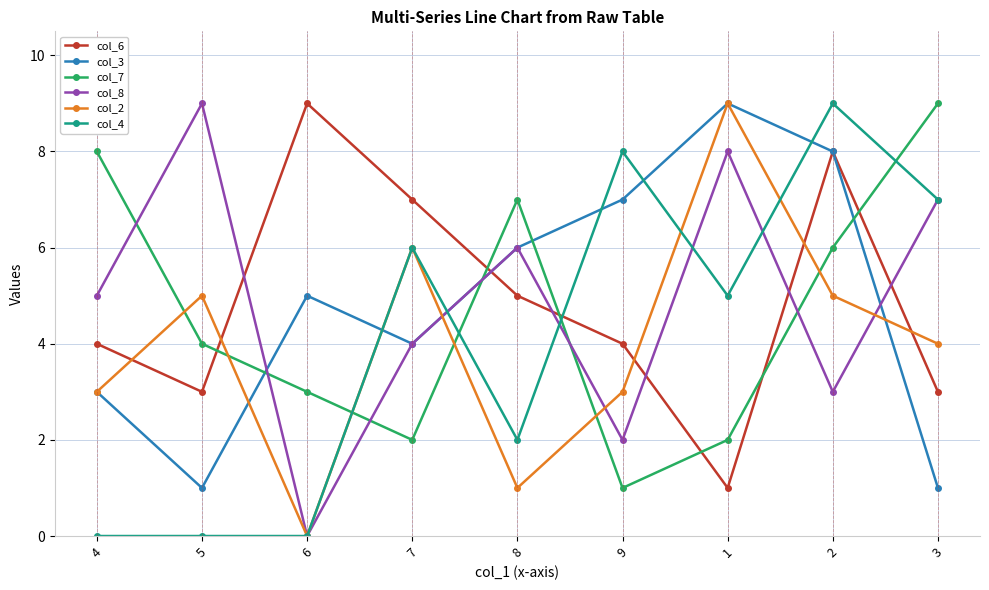

At 5, list the series in order from largest to smallest.

col_8, col_2, col_7, col_6, col_3, col_4